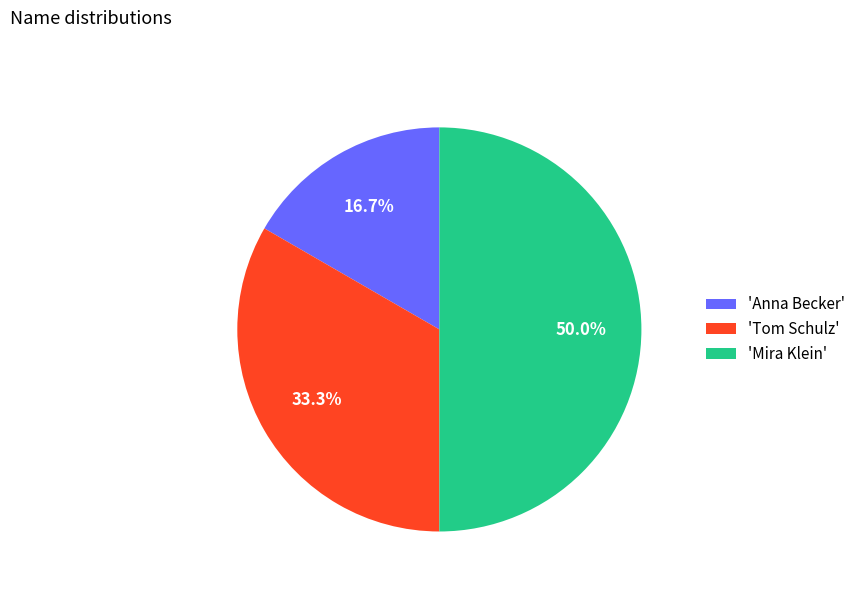

What portion of the pie excludes 'Tom Schulz'?

66.7%